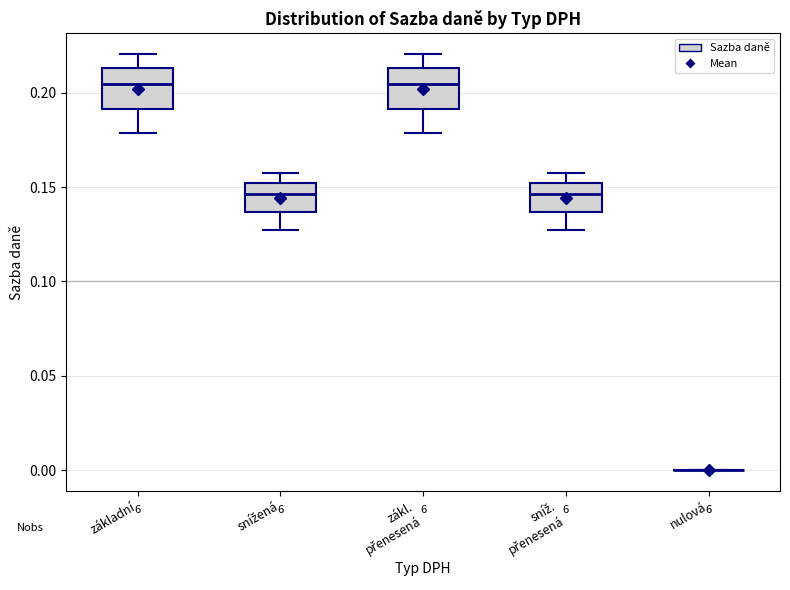

Reading left to right, read every box against the y-axis: the position of its median line, the range the box covers, and the ends of its whiskers. The values are not printed on the chart, so give them approximately, as read against the axis.

základní: median 0.205, box 0.190 to 0.215, whiskers 0.180 to 0.220
snížená: median 0.145, box 0.135 to 0.150, whiskers 0.130 to 0.160
zákl. přenesená: median 0.205, box 0.190 to 0.215, whiskers 0.180 to 0.220
sníž. přenesená: median 0.145, box 0.135 to 0.150, whiskers 0.130 to 0.160
nulová: box collapsed to a line at 0.000, whiskers 0.000 to 0.000